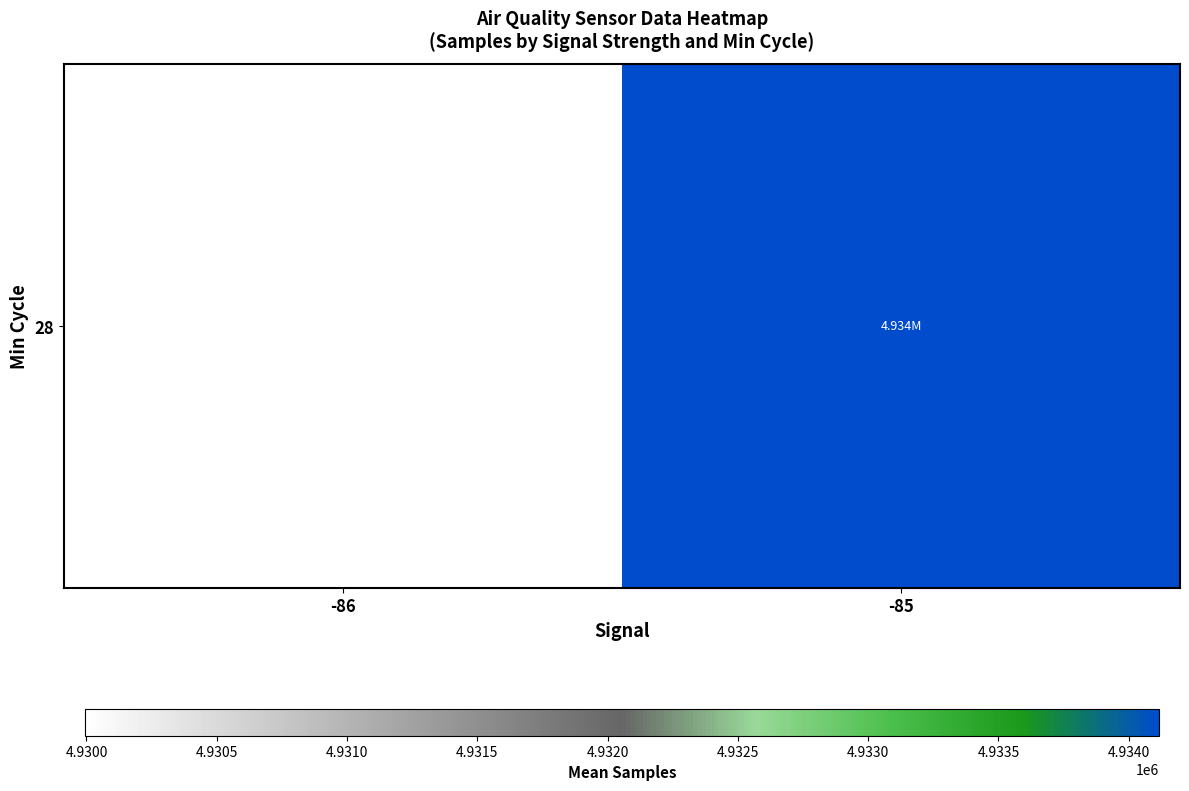

Reading right to left, what are all the values shown in this chart?

4934116.3	4929994.0